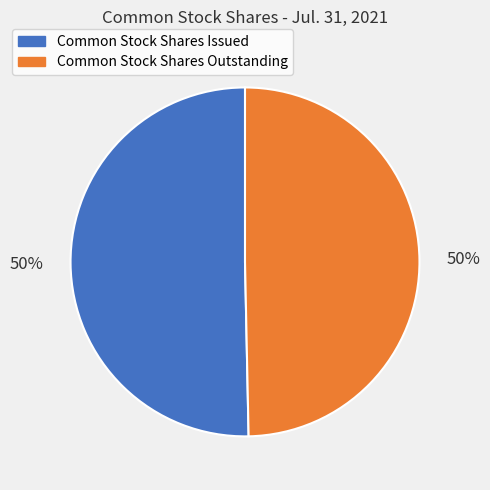

How many segments does this pie chart have?

2